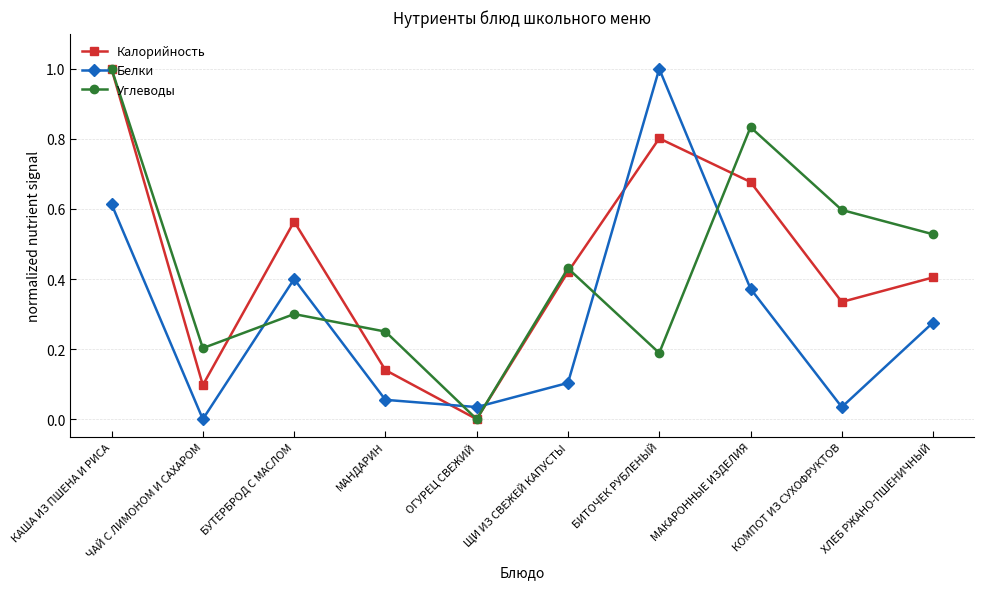

What is the label of the 5th point from the right?

ЩИ ИЗ СВЕЖЕЙ КАПУСТЫ